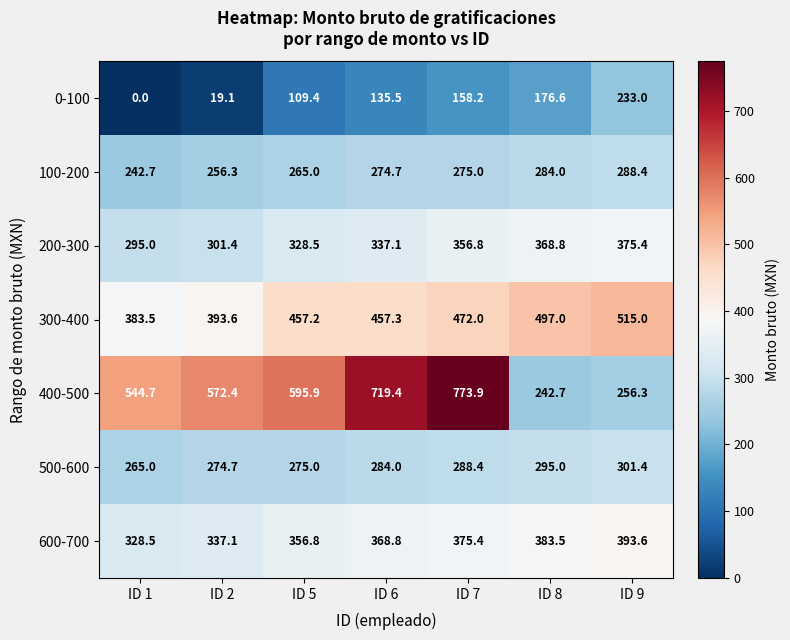

How many series are shown in this chart?

7